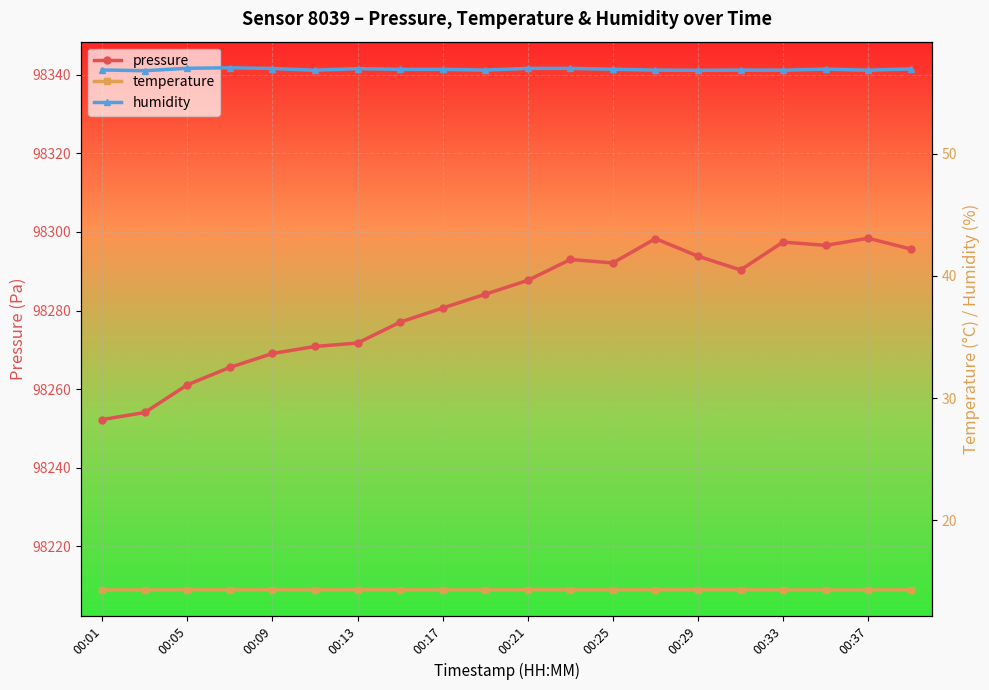

How many data points does each series have?

20